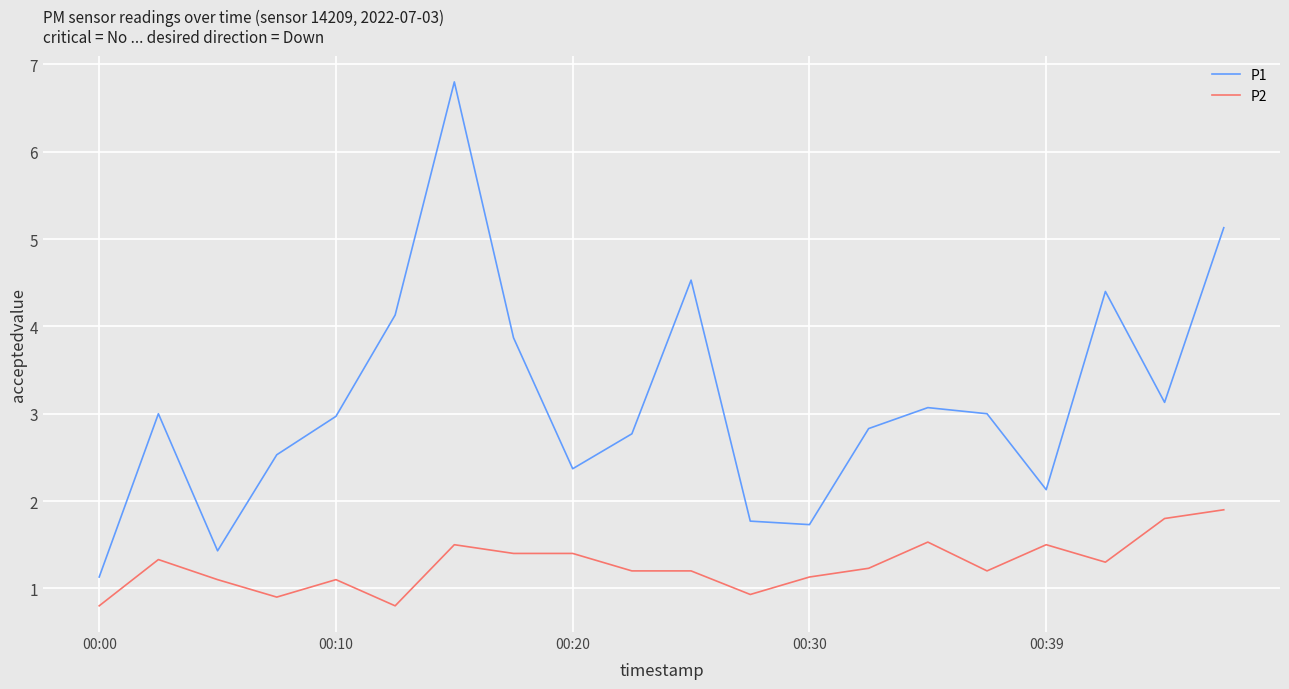

True or false: P1 and P2 cross at least once.

False